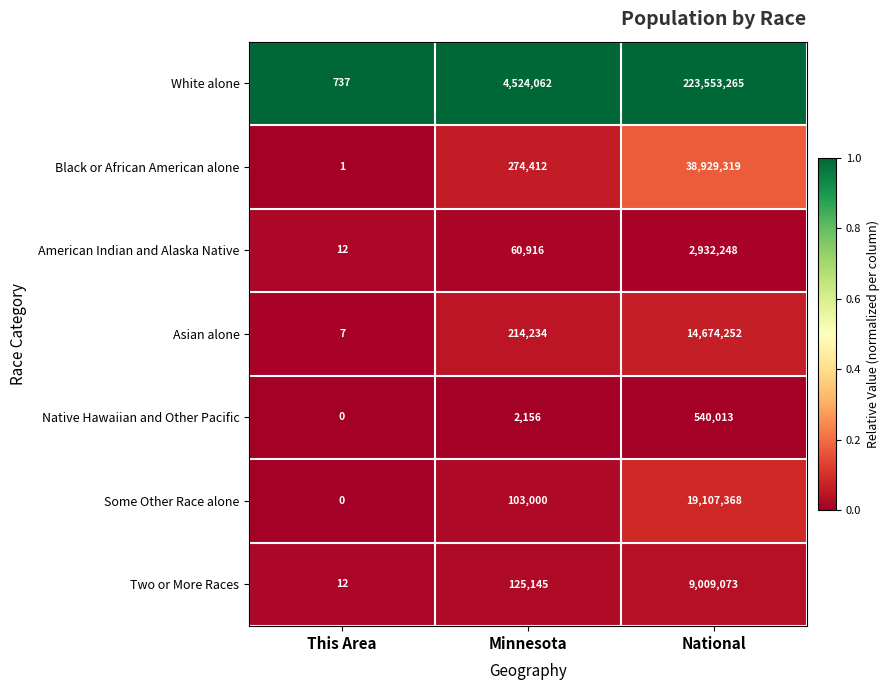

Rank the series by their maximum value, from lowest to highest.

Native Hawaiian and Other Pacific, American Indian and Alaska Native, Two or More Races, Asian alone, Some Other Race alone, Black or African American alone, White alone